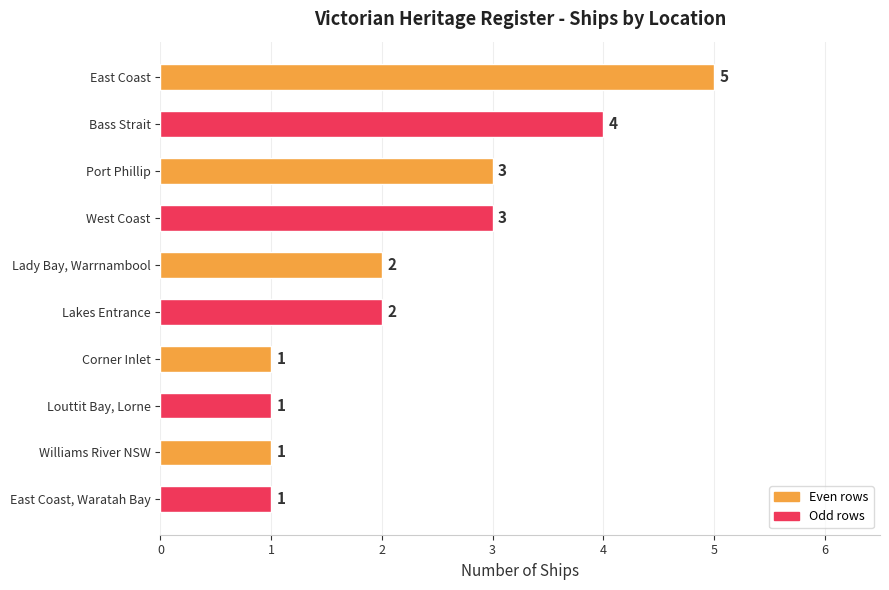

What is the difference between the second highest and minimum values?

3